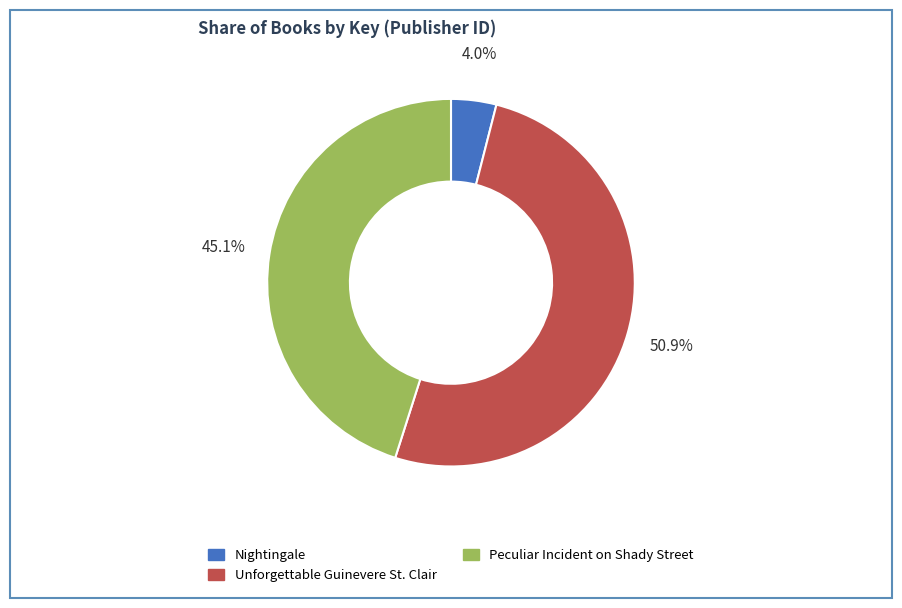

What is the smallest slice in the pie chart?

Nightingale